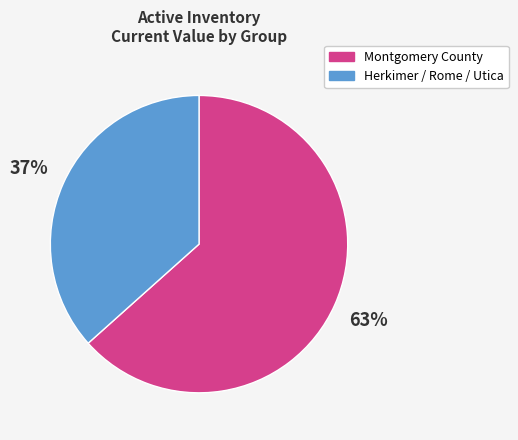

To the nearest percent, what is the average slice percentage?

50%